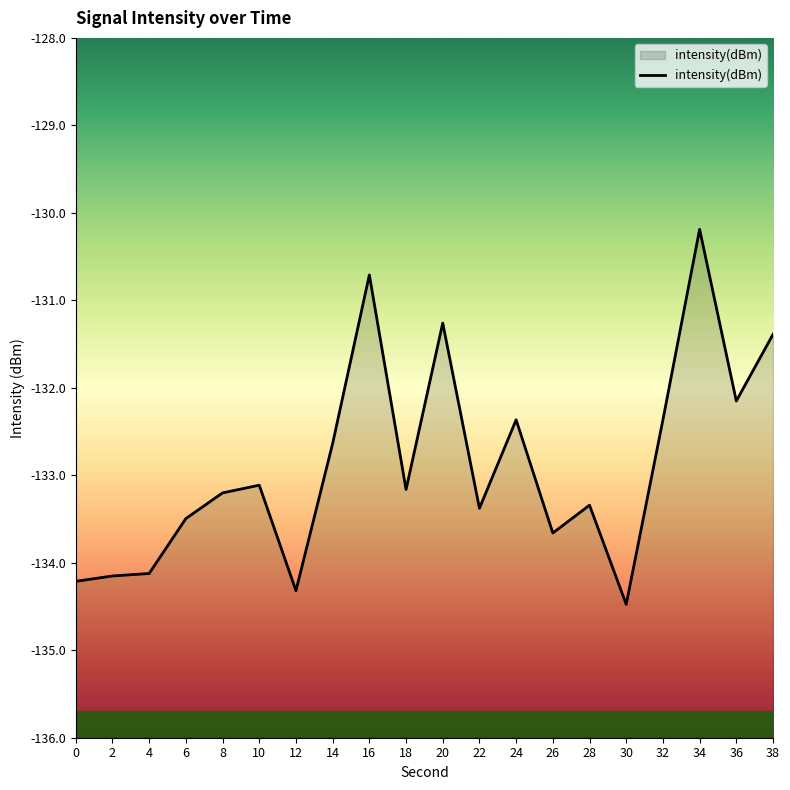

The value at 4 is -134.1. True or false?

True